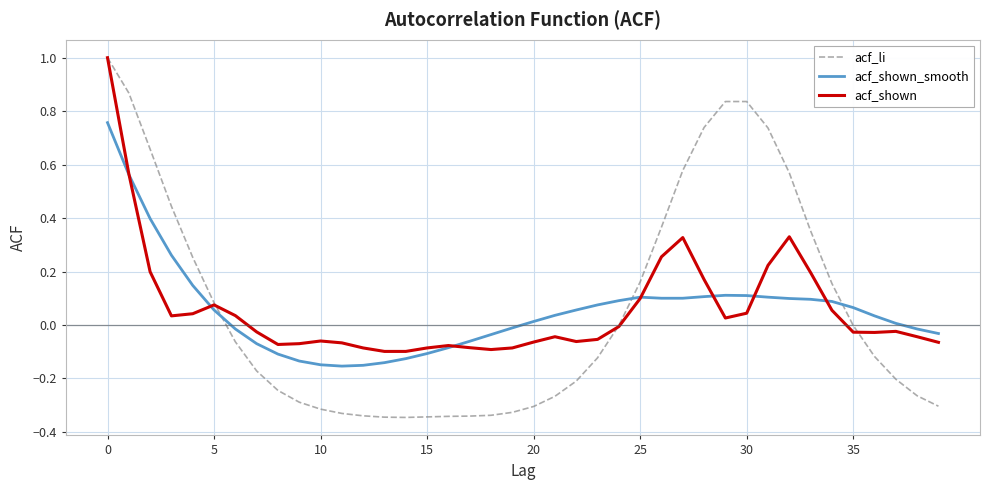

Which series has the widest spread of values?

acf_li